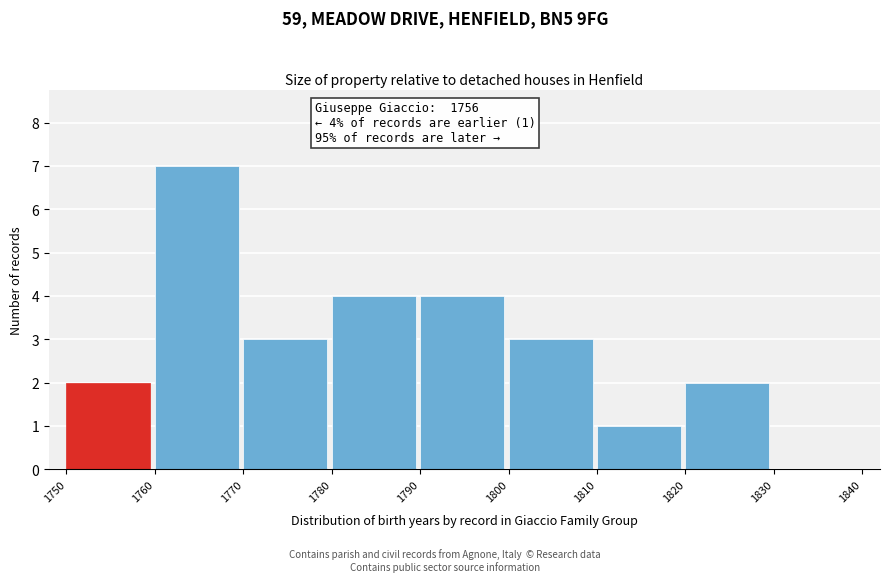

Which range on the x-axis has the tallest bar?

1760 to 1770